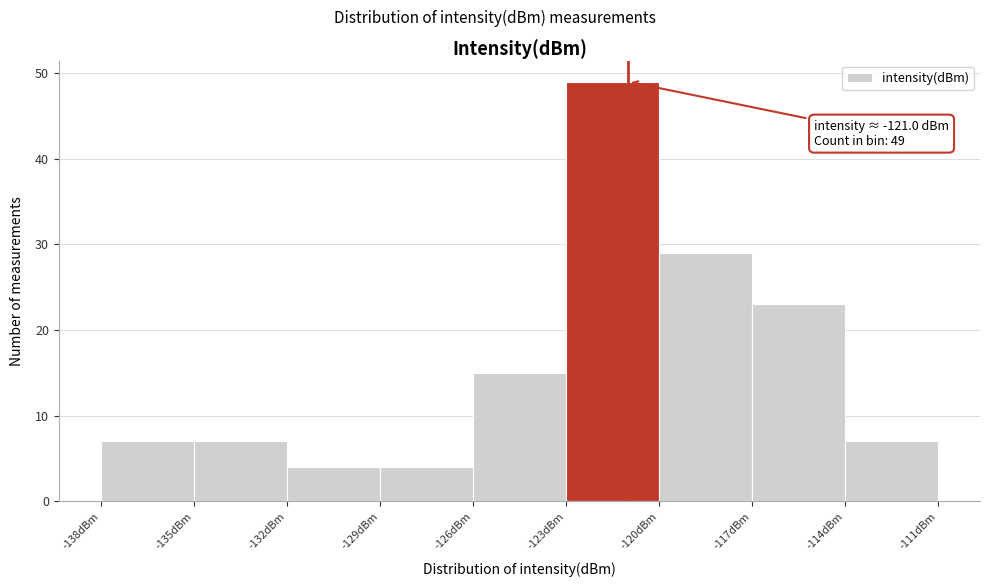

Over which range of the x-axis is the bar tallest?

-123 to -120